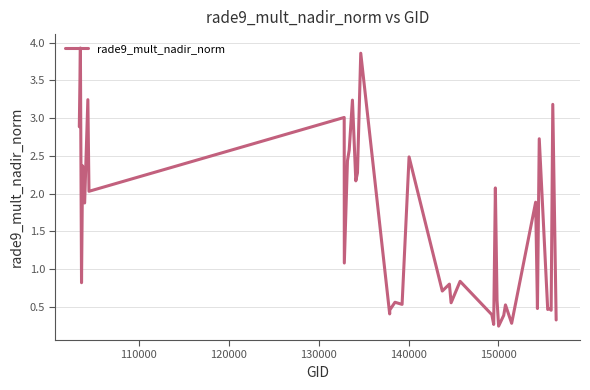

What is the difference between the maximum and minimum values?

3.7